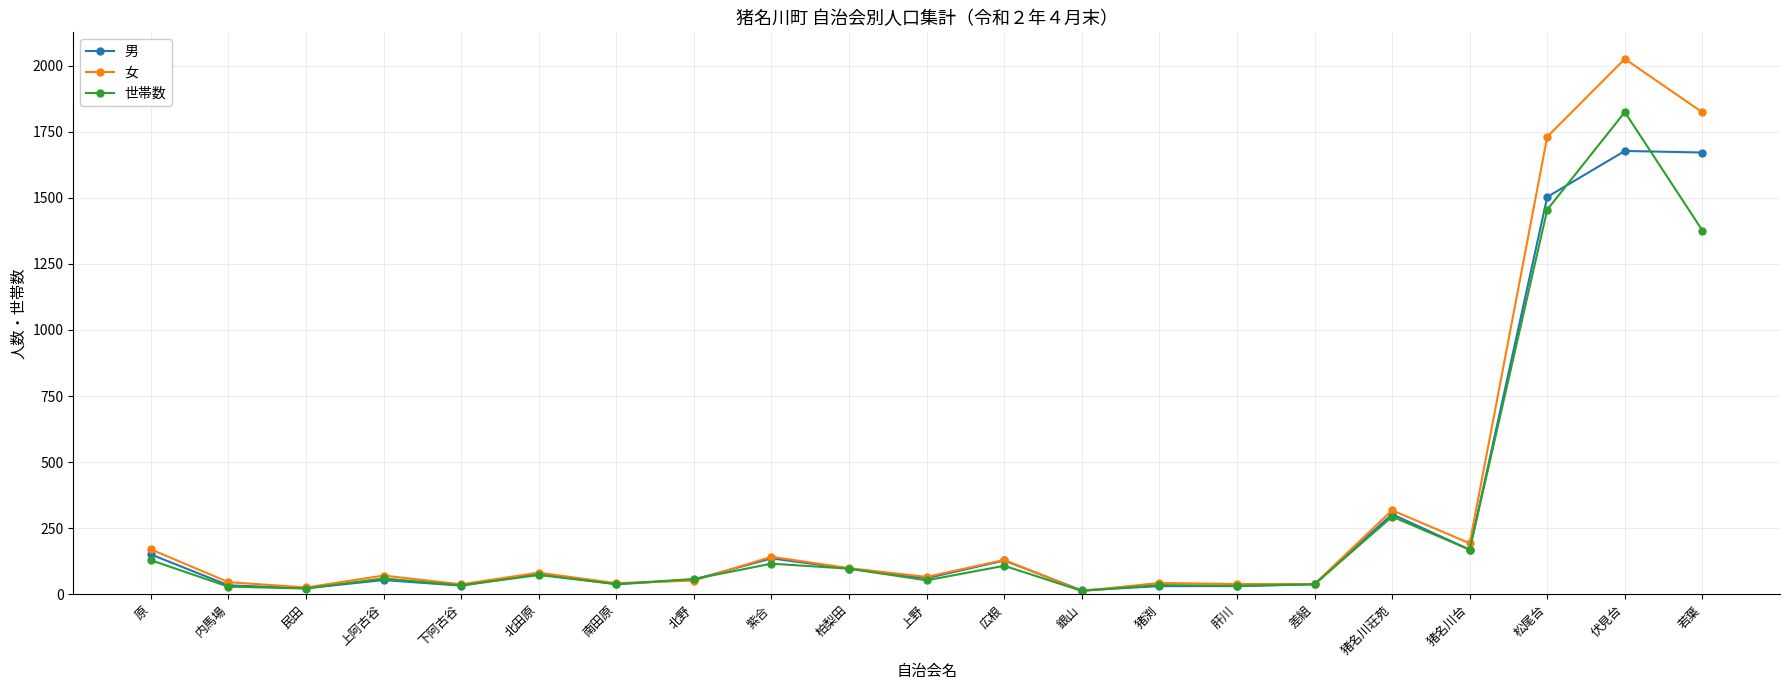

What are all the series names shown in the legend?

男, 女, 世帯数